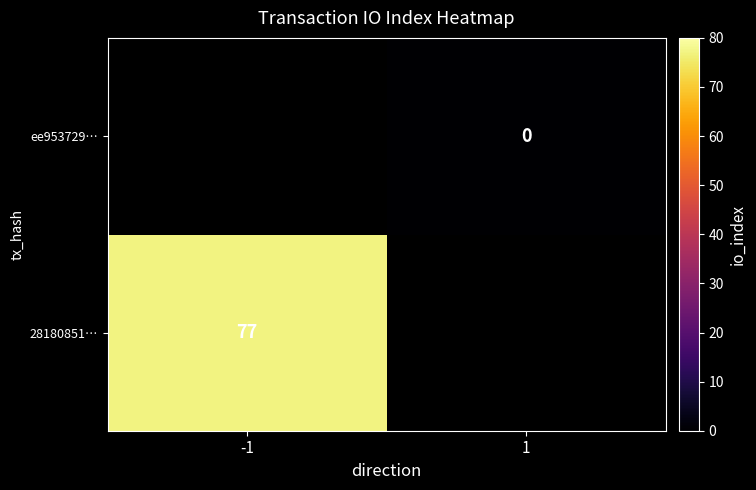

The value of 28180851… at -1 is 126. True or false?

False